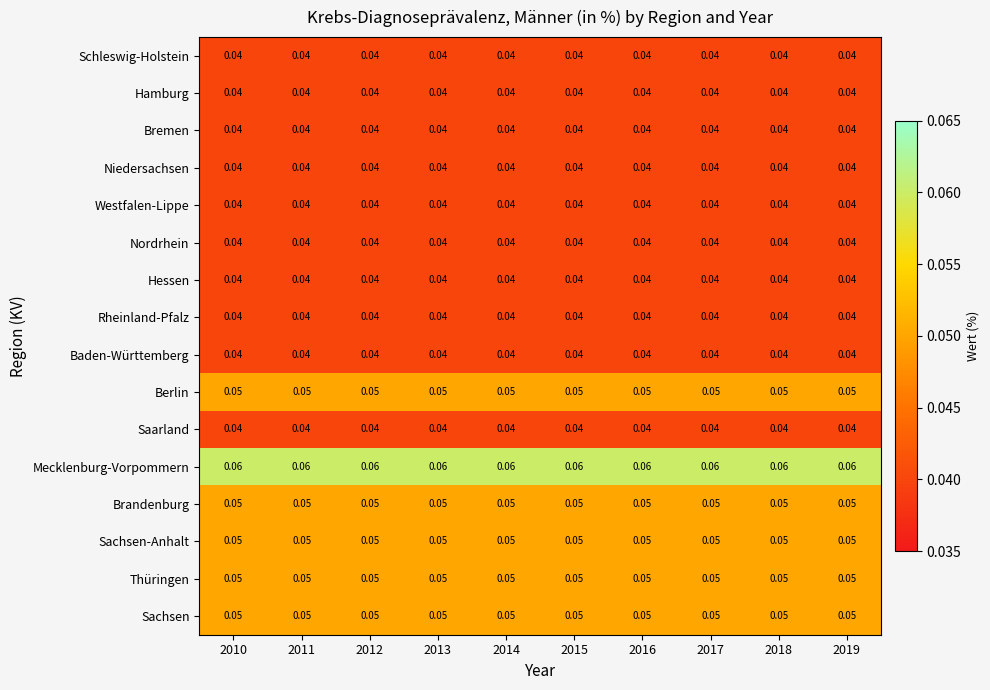

Is the value of Hamburg at 2019 greater than the value of Berlin at 2014?

No